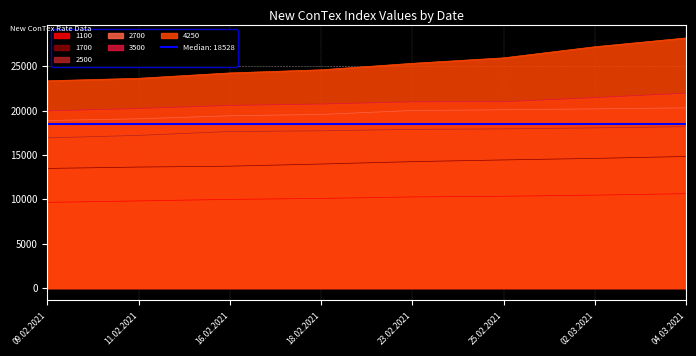

Between 09.02.2021 and 25.02.2021, which series saw the biggest shift?

4250